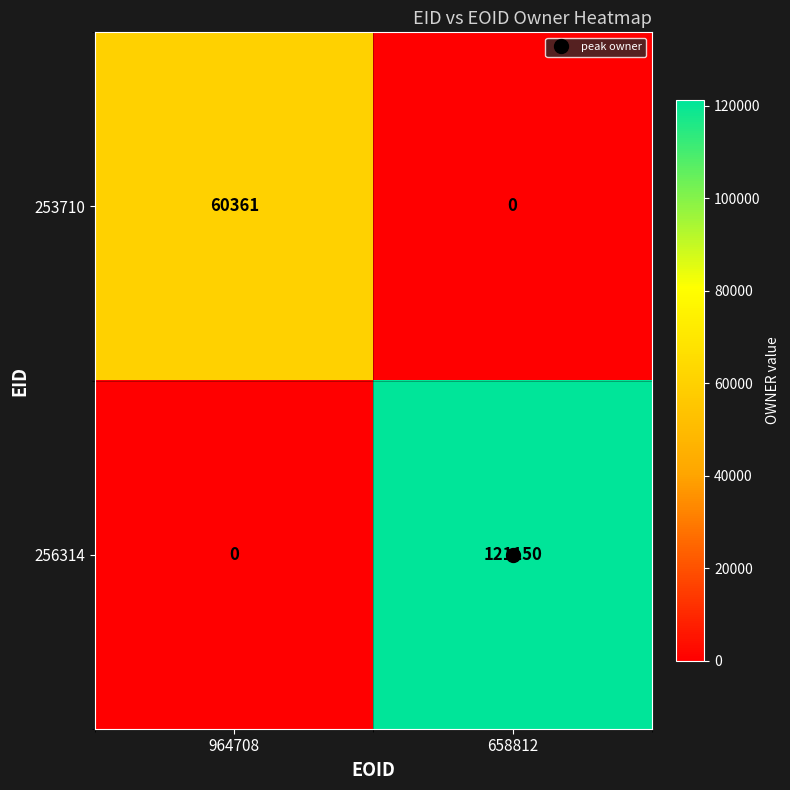

Rank the series by their maximum value, from lowest to highest.

253710, 256314